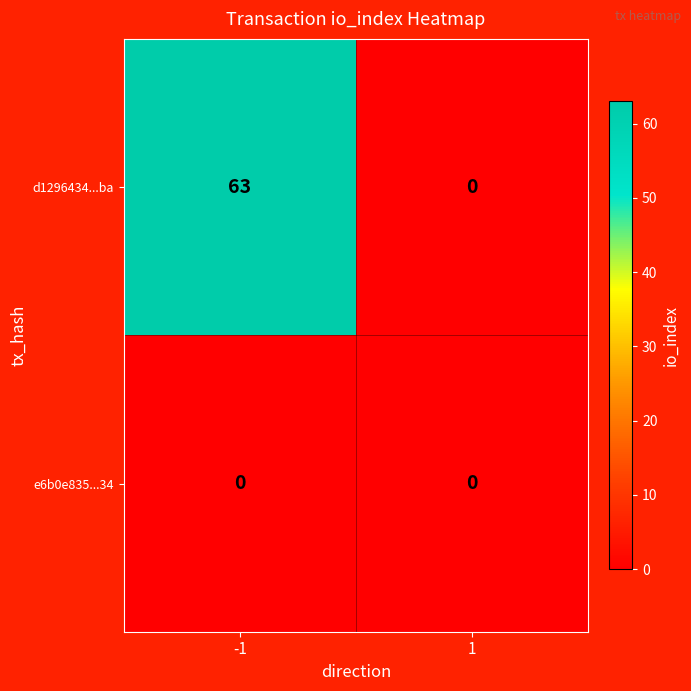

Which label corresponds to the largest value in the chart?

-1